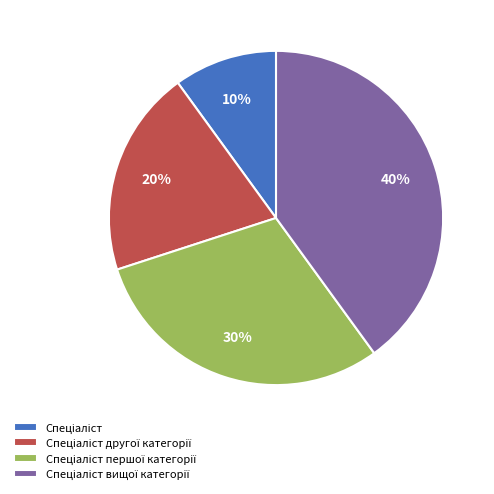

Does any single category account for the majority?

No